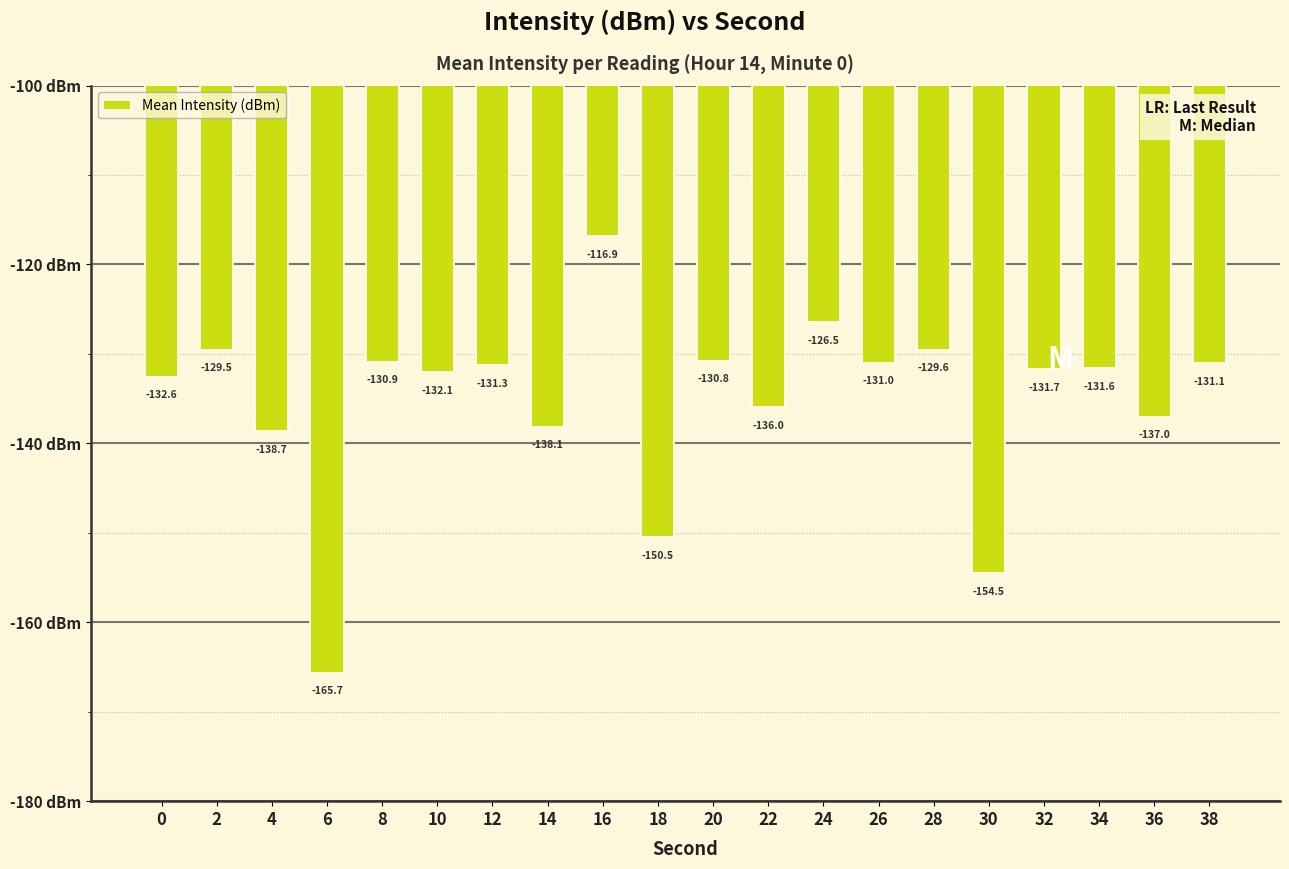

How many data points are above -131?

6